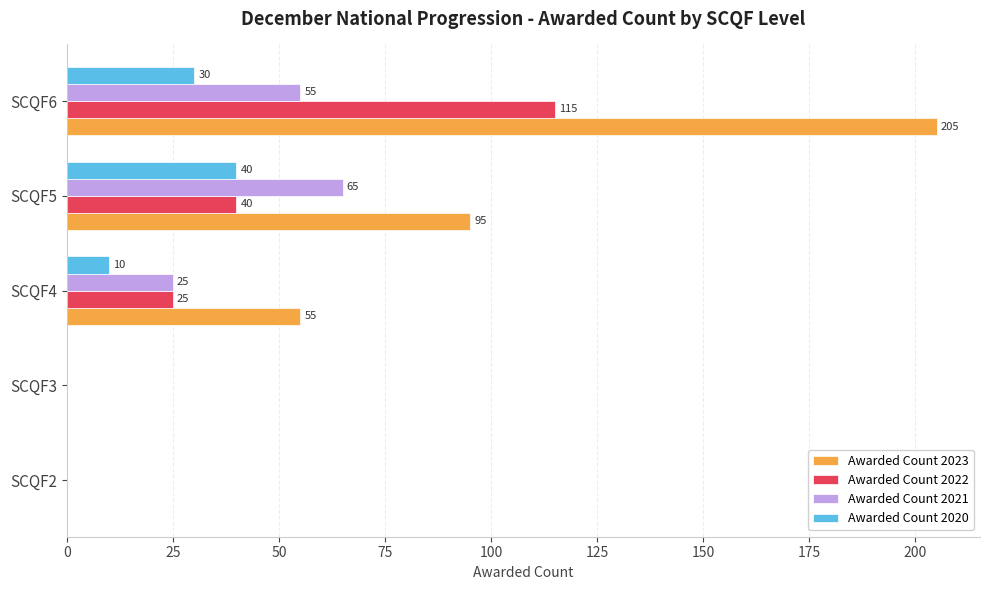

At which label does Awarded Count 2021 reach its peak?

SCQF5